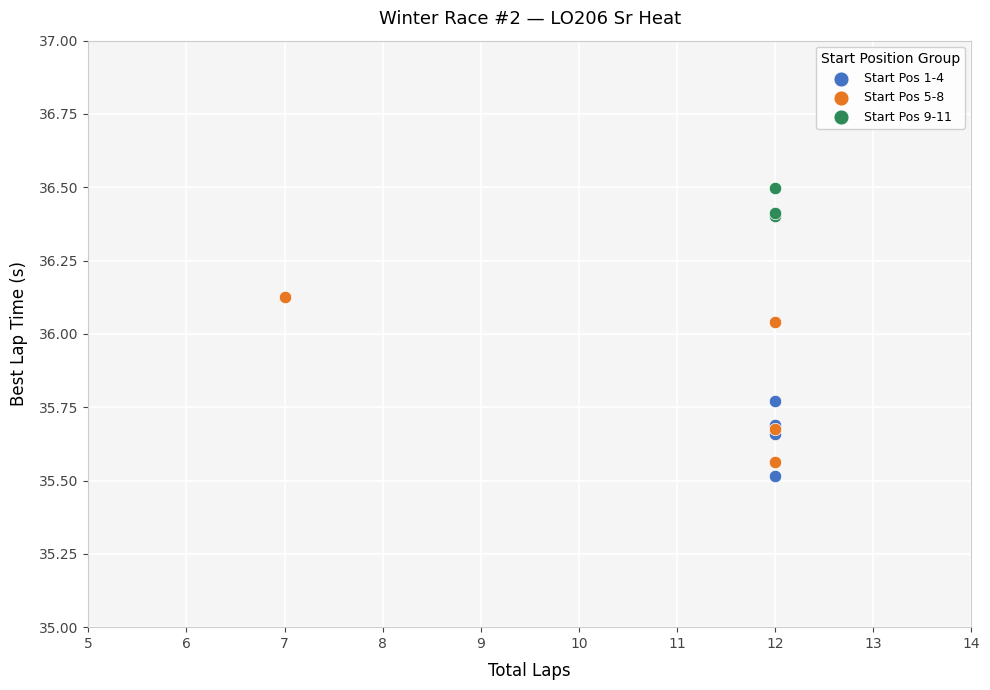

Which series has the largest Y range (max minus min)?

Start Pos 5-8